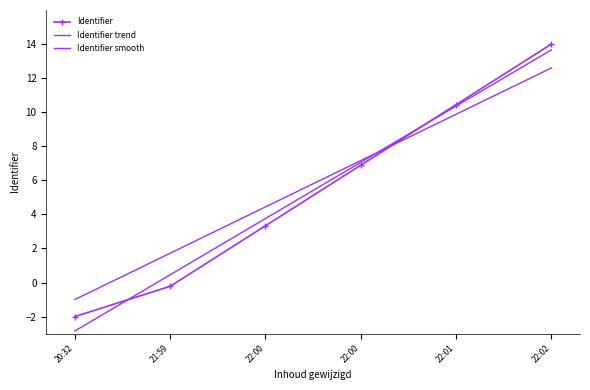

What is the label of the 3rd point from the right?

22:00